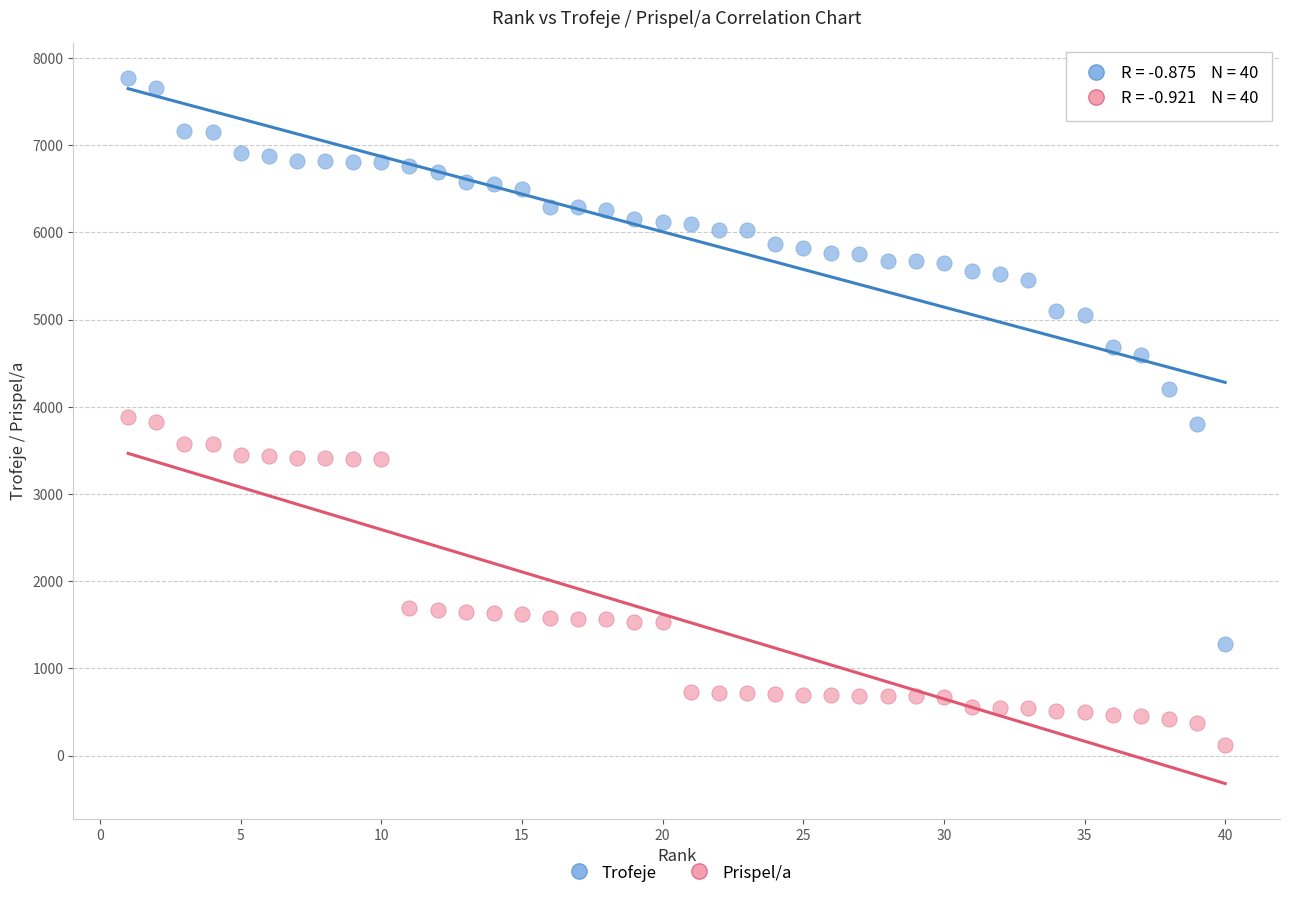

Across all data points, what is the range of X values (max minus min)?

39